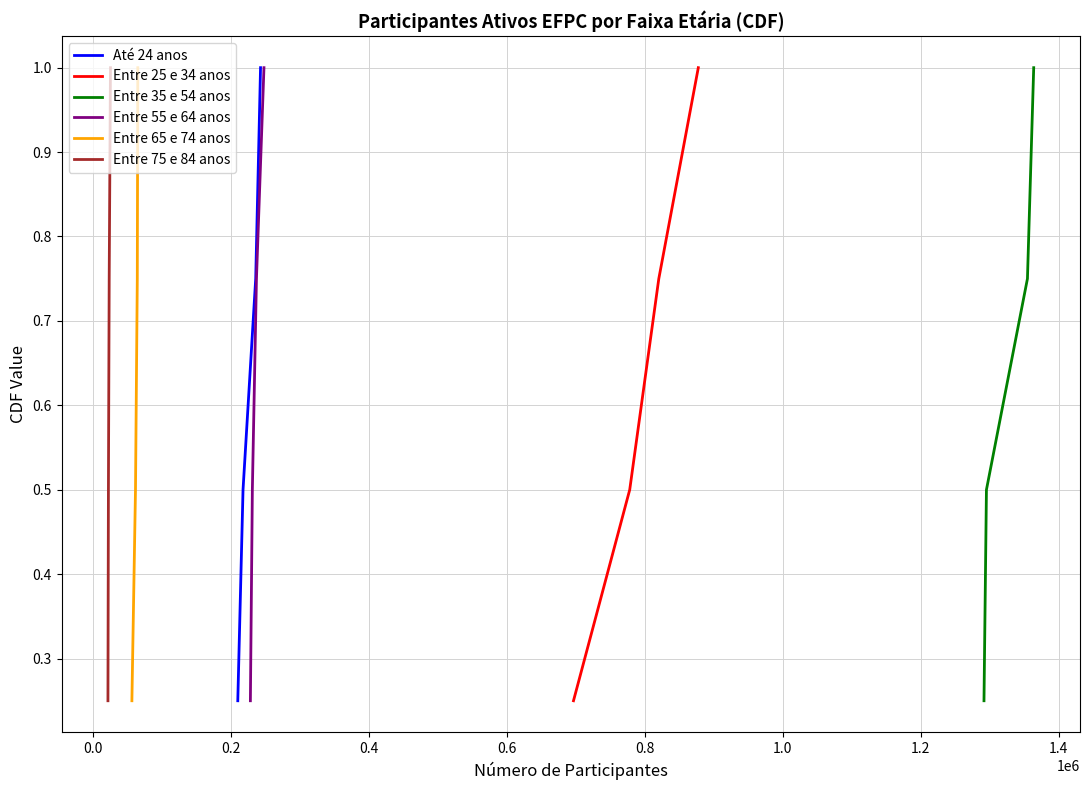

Is this an area chart (filled region under the line)?

No